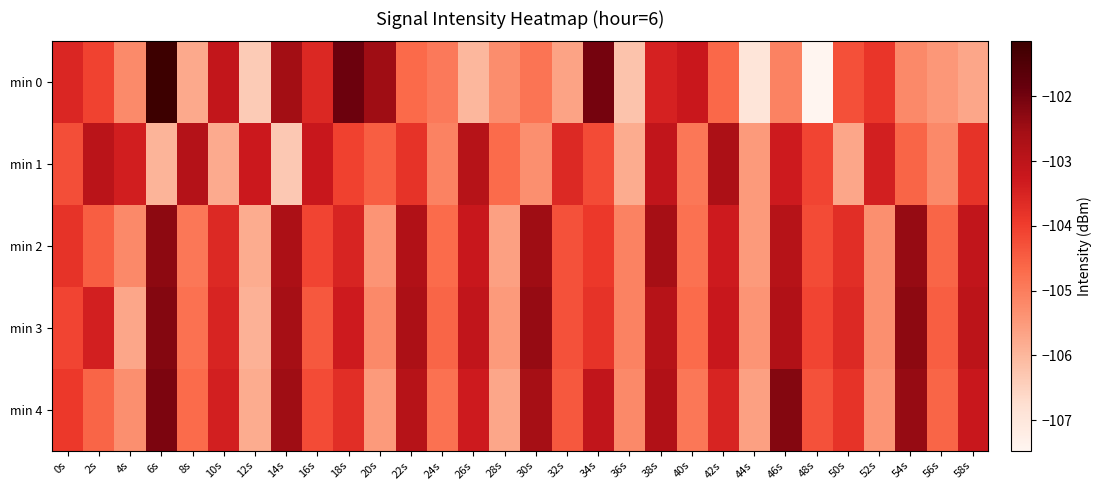

Which category has the lowest value across all series?

48s